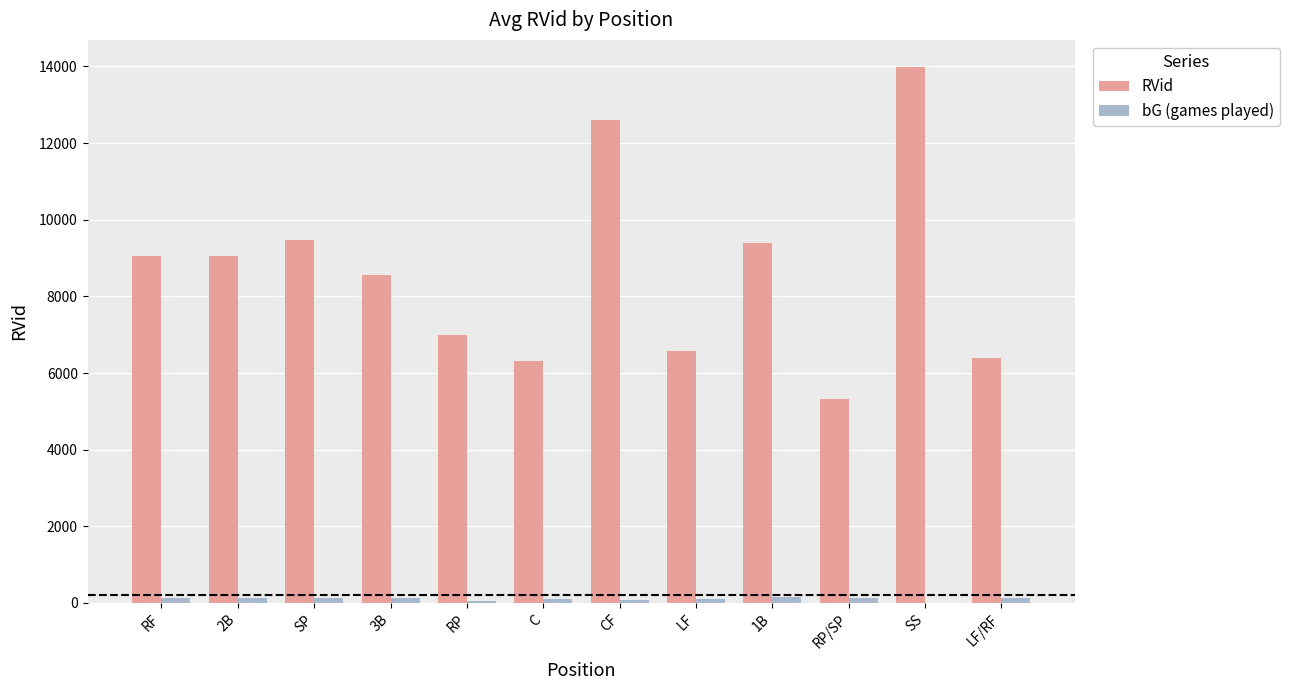

What is the maximum value shown in the chart?

13991.0